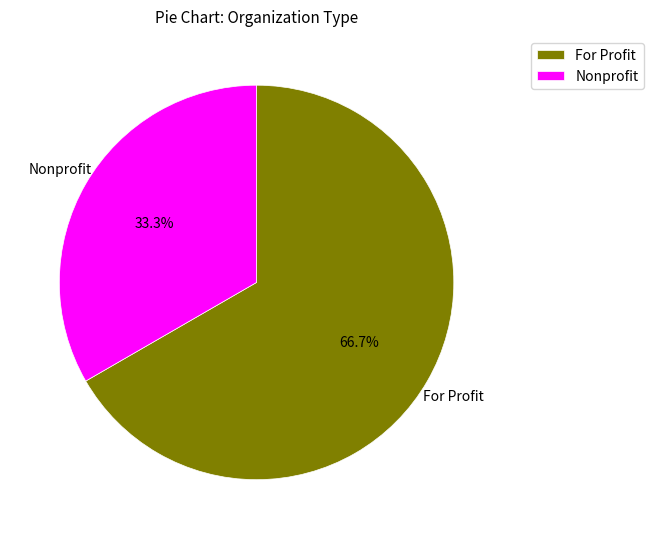

Approximately how many times larger is the value at Nonprofit compared to For Profit?

0.5